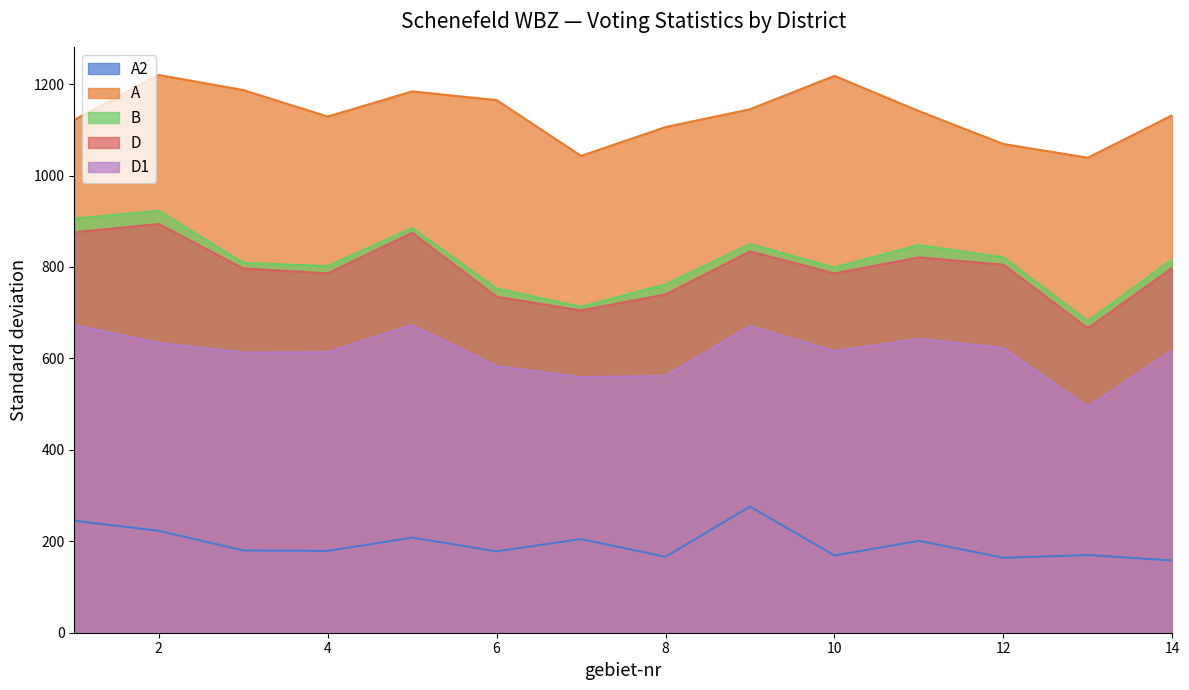

True or false: D has a value of 705 at 7.

True